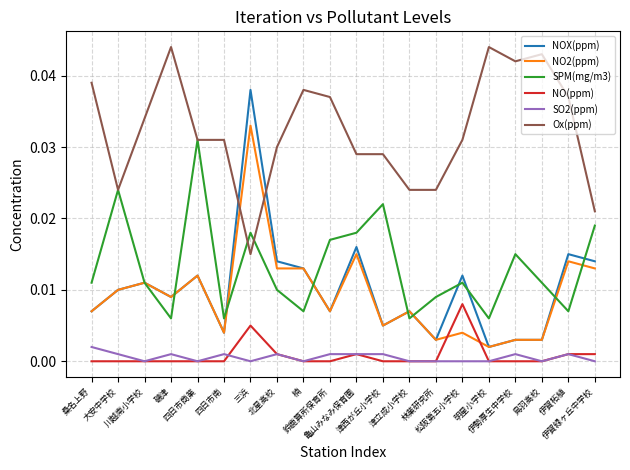

True or false: NOX(ppm) and NO(ppm) cross at least once.

False